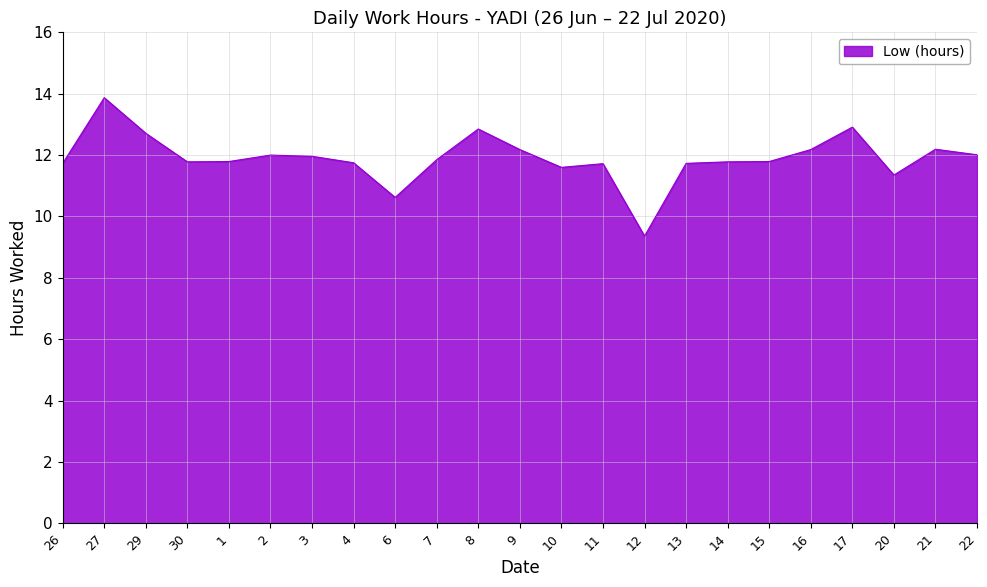

The value at 11 is 11.7. True or false?

True